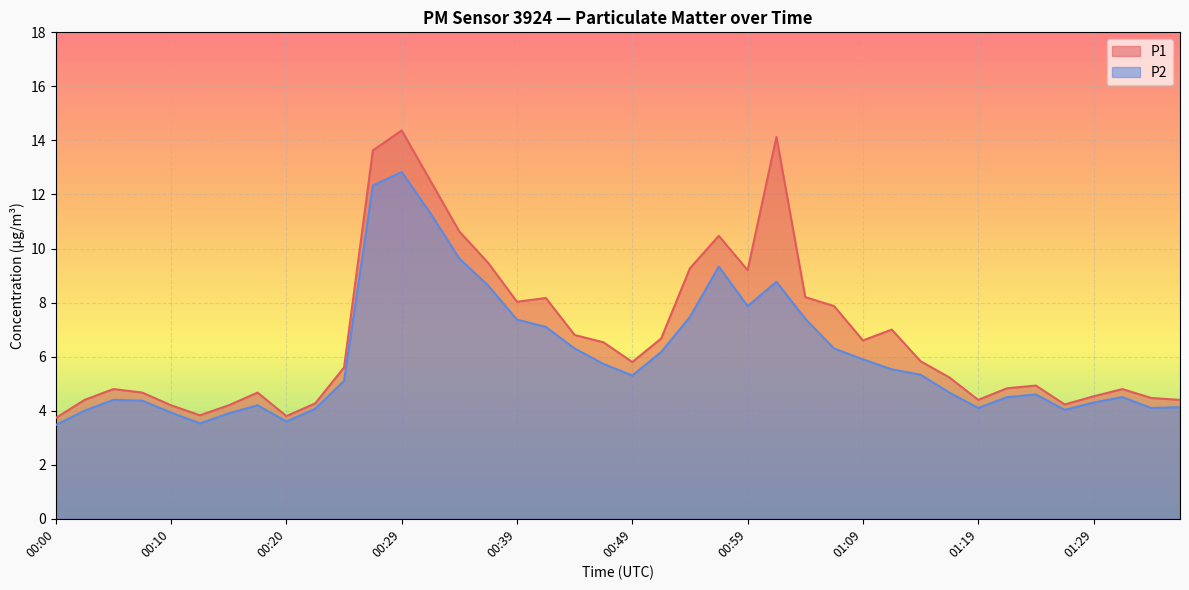

What is the lowest value of the P1 series?

3.7